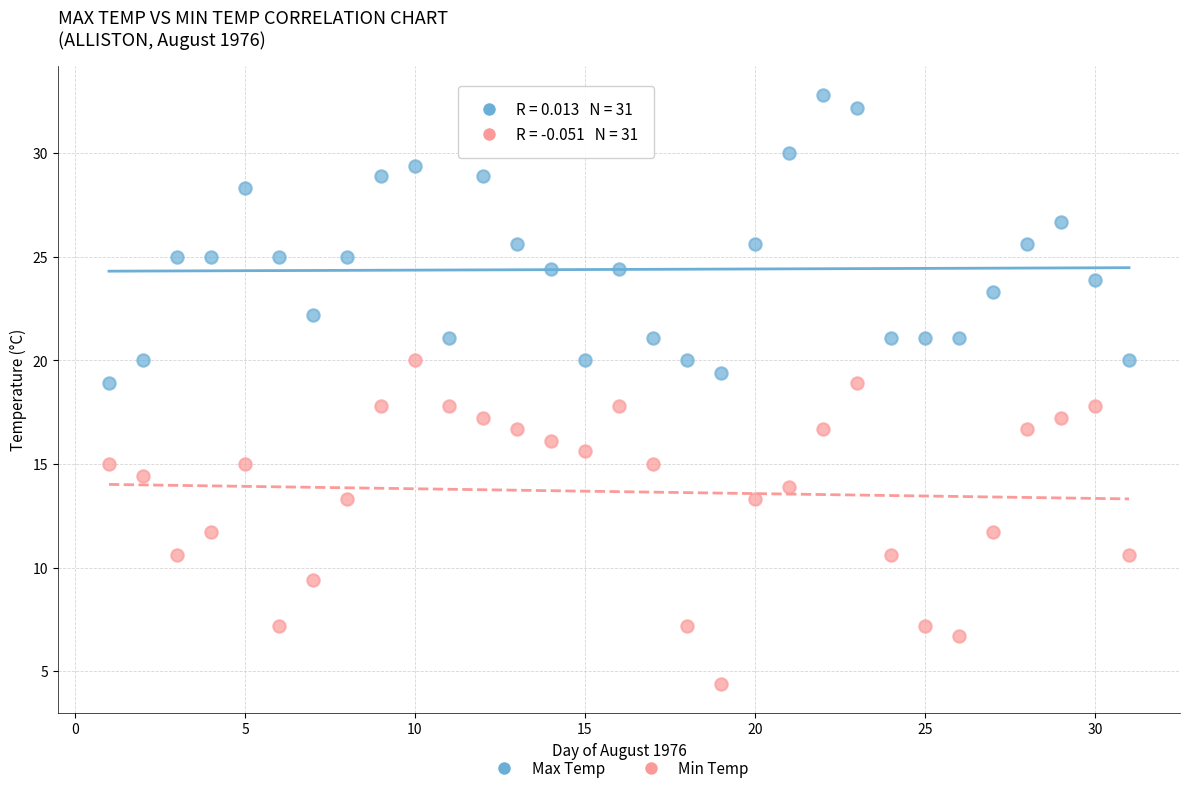

Which series contains the highest Y value?

Max Temp